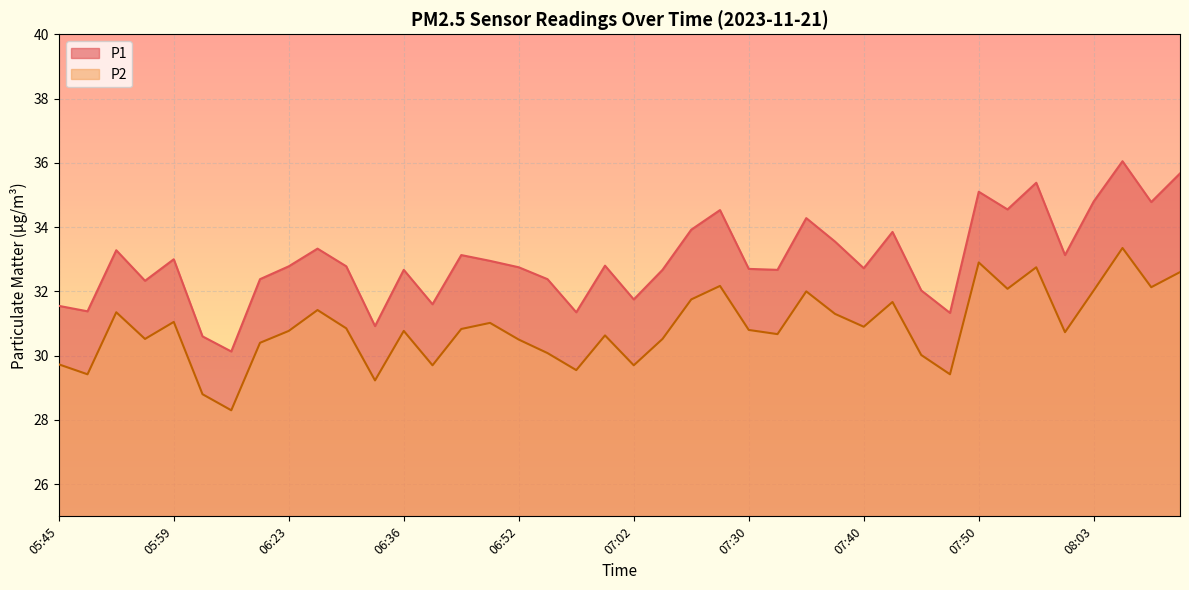

Does the chart display data point markers on the line(s)?

No